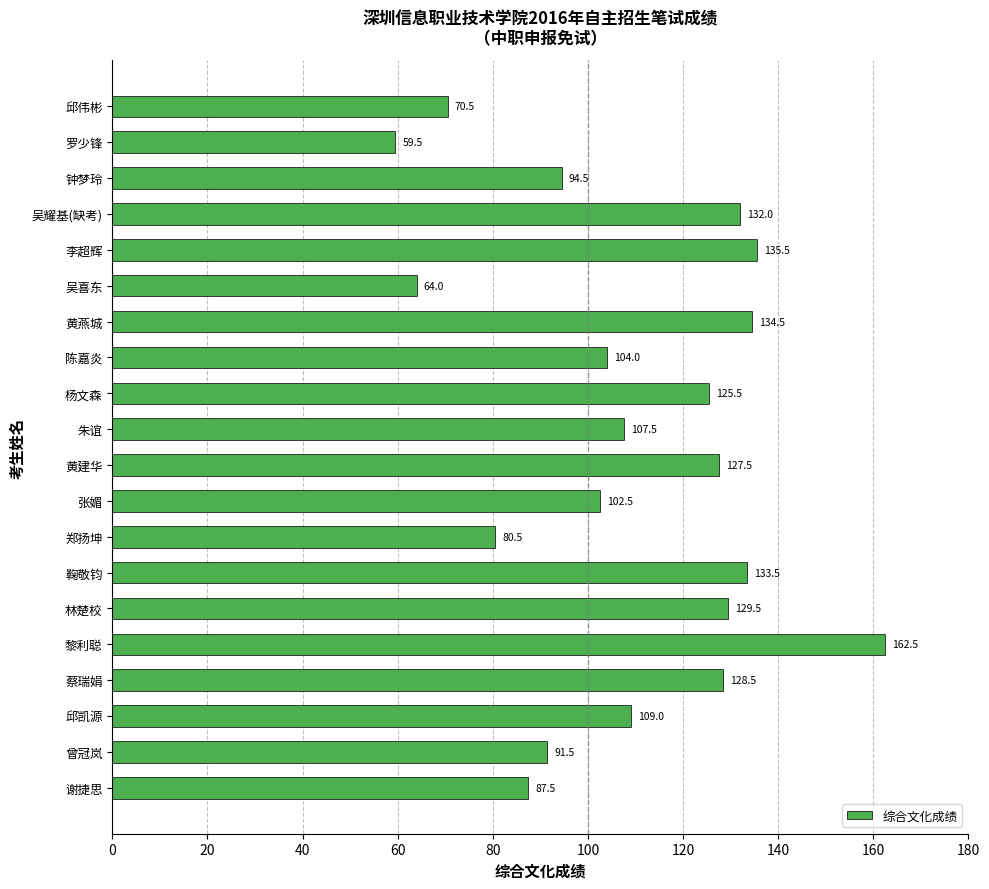

Reading top to bottom, what are all the values shown in this chart?

邱伟彬=70.5	罗少锋=59.5	钟梦玲=94.5	吴耀基(缺考)=132.0	李超辉=135.5	吴喜东=64.0	黄燕城=134.5	陈嘉炎=104.0	杨文森=125.5	朱谊=107.5	黄建华=127.5	张媚=102.5	郑扬坤=80.5	鞠敬钧=133.5	林楚校=129.5	黎利聪=162.5	蔡瑞娟=128.5	邱凯源=109.0	曾冠岚=91.5	谢捷思=87.5